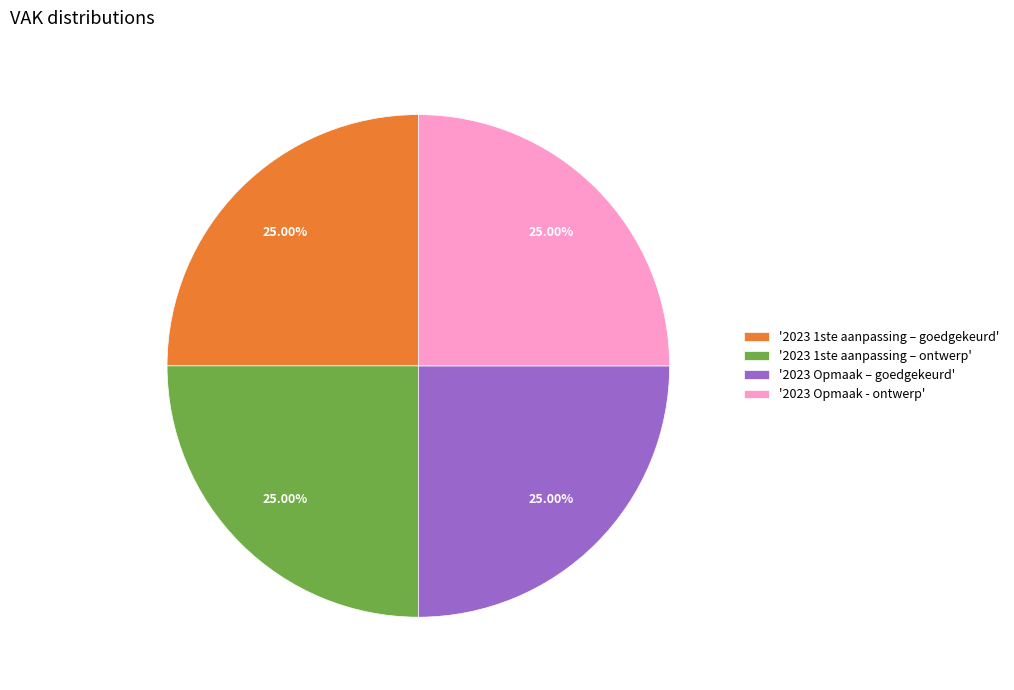

What is the ratio of the value at '2023 1ste aanpassing – goedgekeurd' to the value at '2023 Opmaak - ontwerp'?

1.0